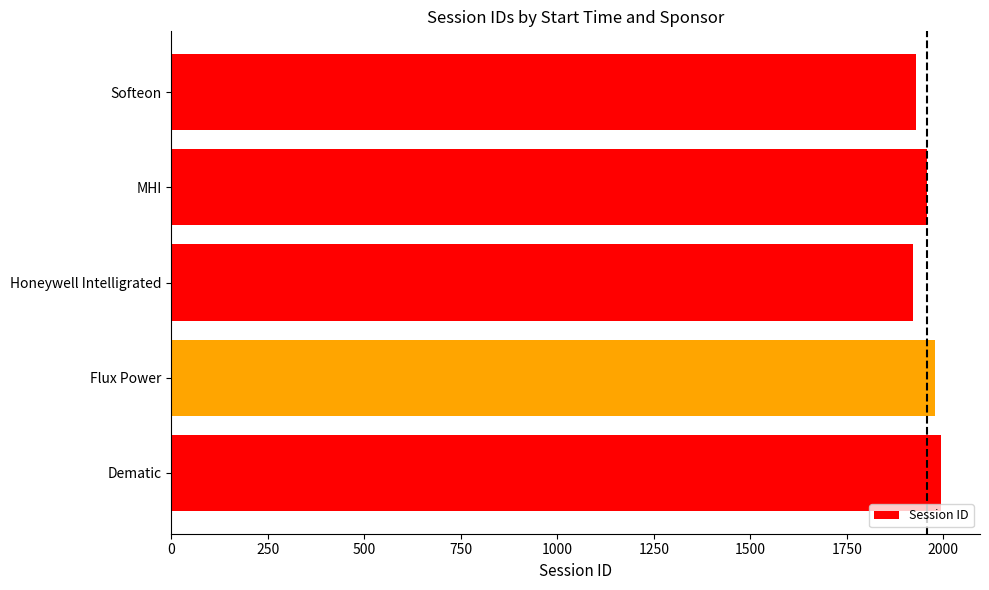

Where is the data nearest to the value 1958?

MHI